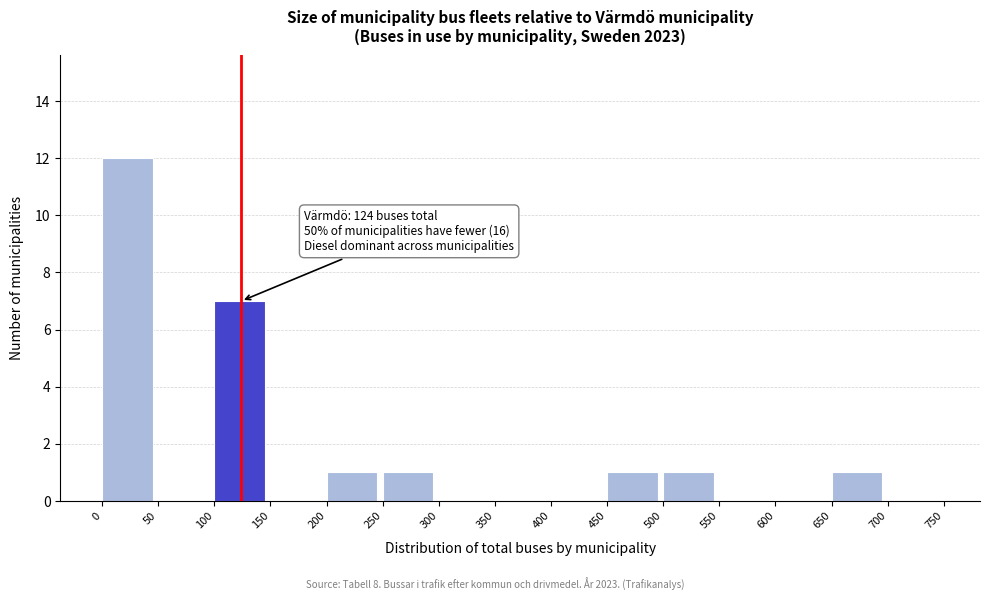

Over which range of the x-axis is the bar tallest?

0 to 50